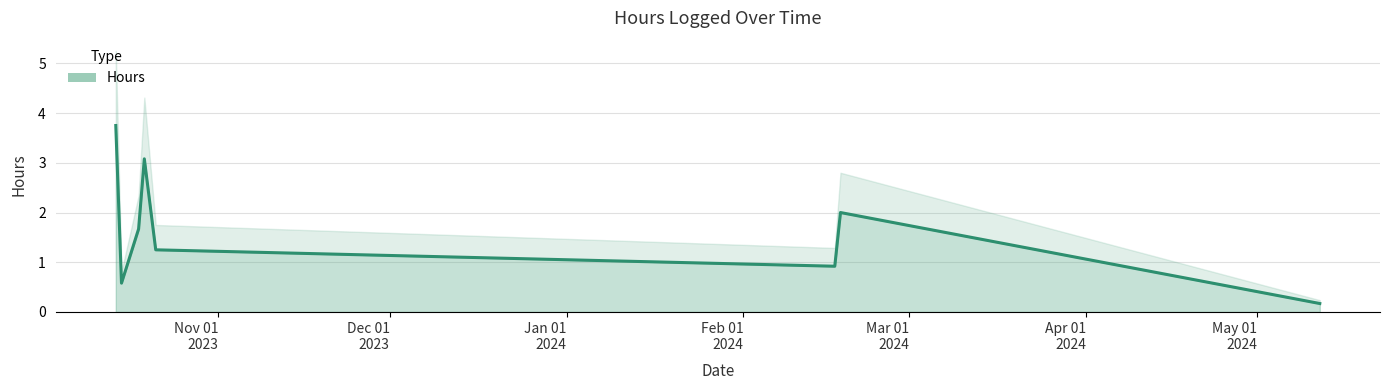

True or false: there are more than 0 points higher than both neighbors.

True